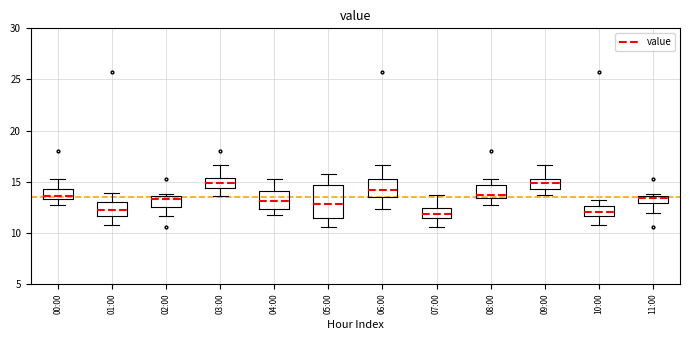

Where does the median line of the box for 05:00 sit on the y-axis? The values are not printed on the chart, so give them approximately, as read against the axis.

13.0